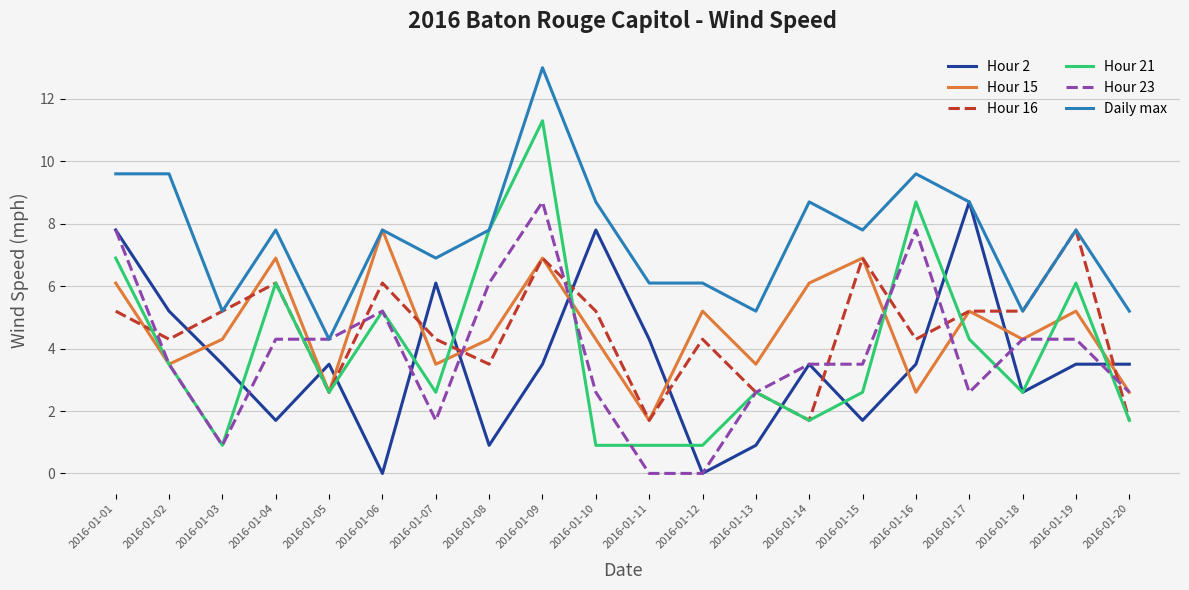

Is it true that Hour 23 equals 1.2 at 2016-01-17?

False